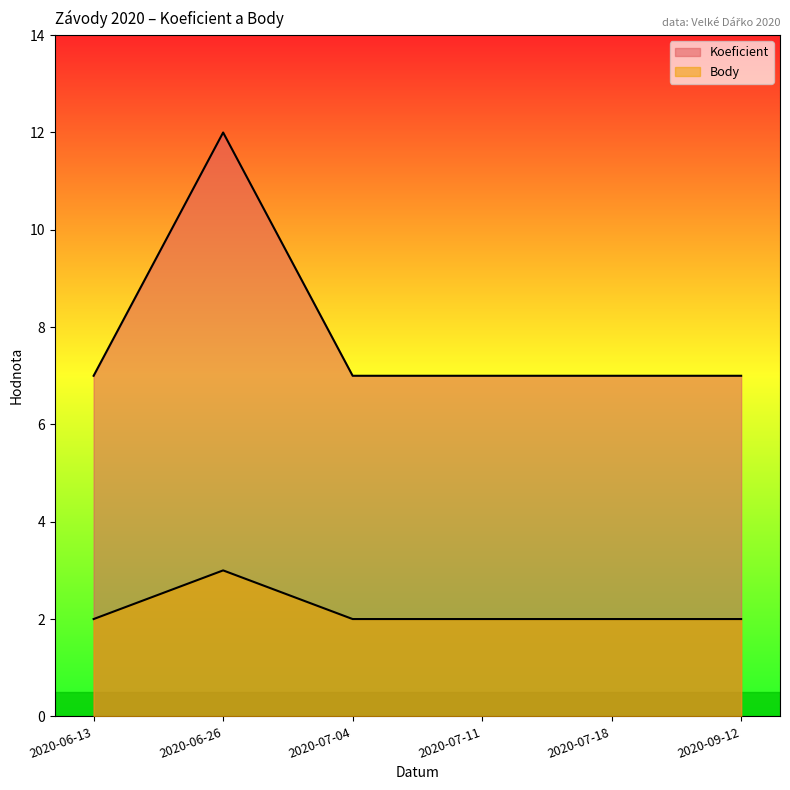

True or false: Body and Koeficient intersect in this chart.

False